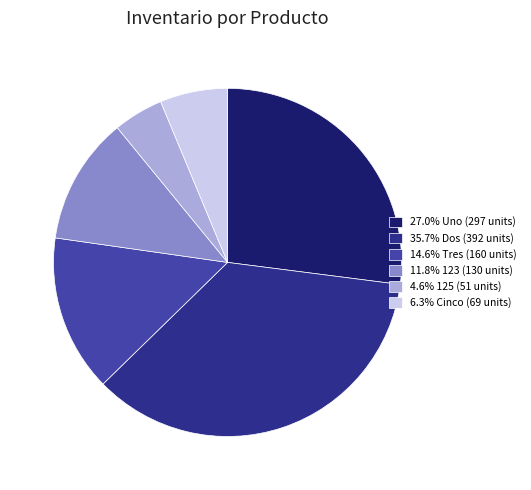

What percentage is the Tres slice, to the nearest percent?

15%